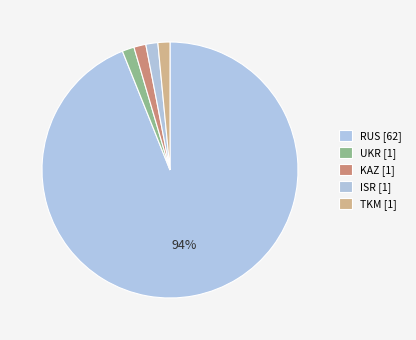

To the nearest percent, what is the average slice percentage?

20%